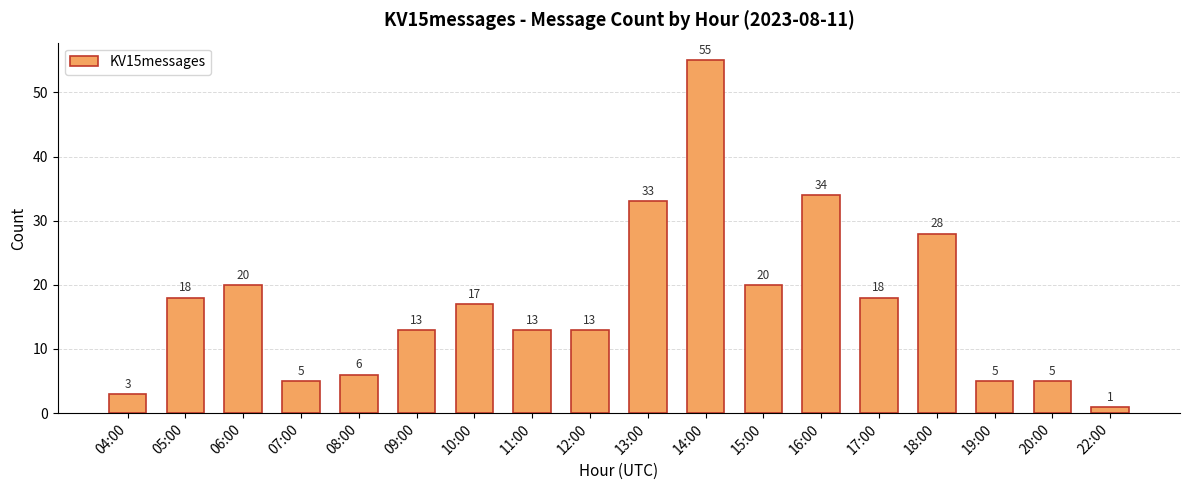

Count the number of categories in the chart.

18